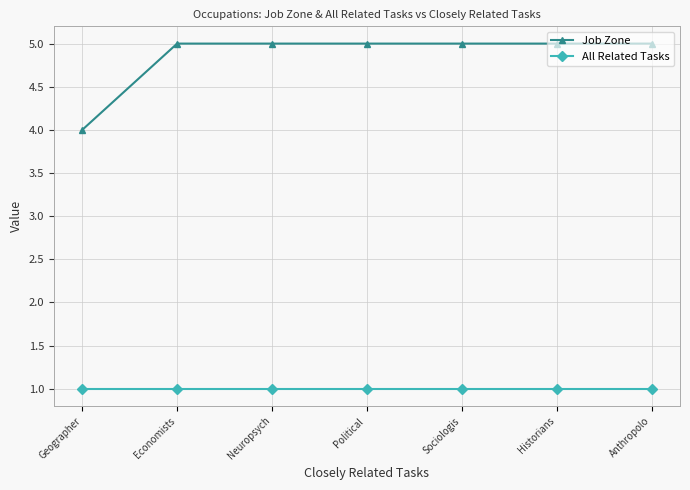

True or false: All Related Tasks and Job Zone cross at least once.

False